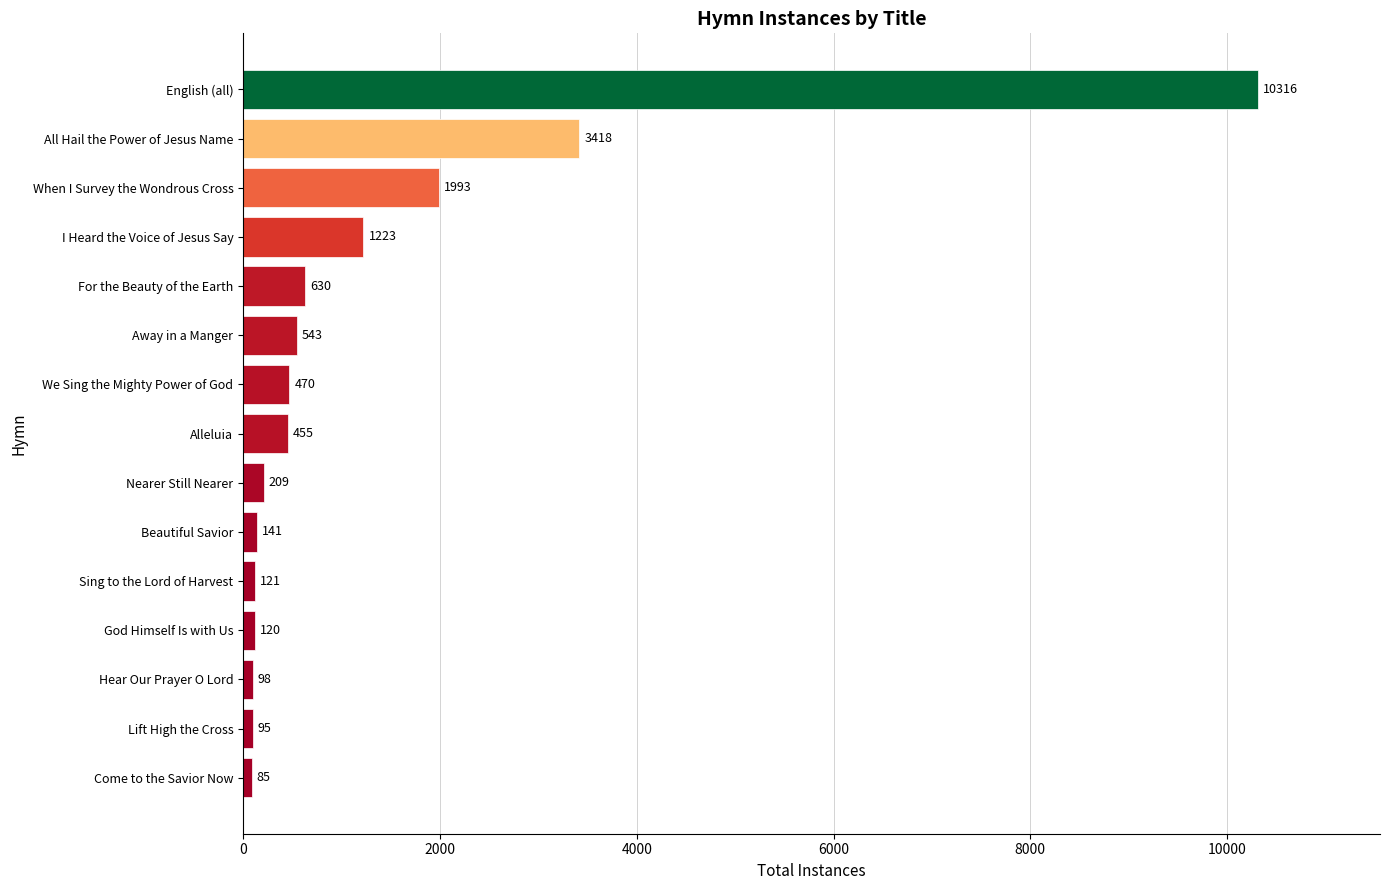

At which label is the value closest to 5200?

All Hail the Power of Jesus Name